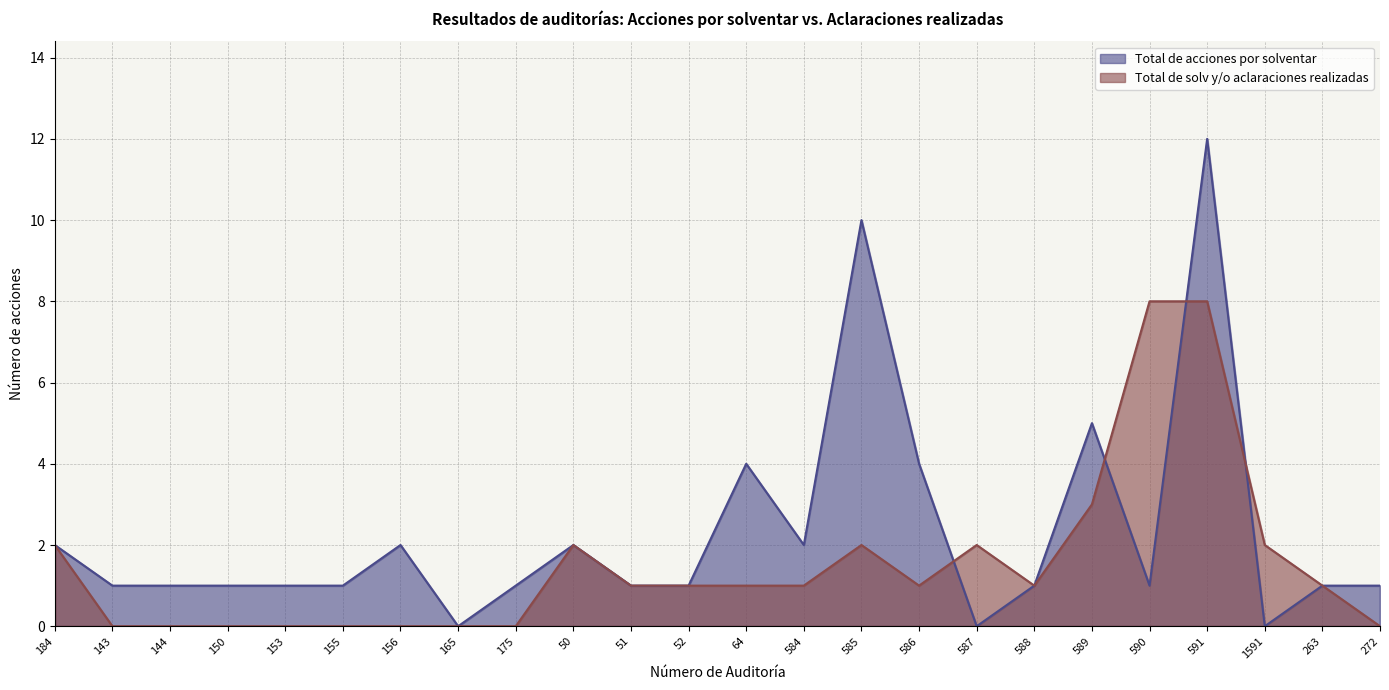

Rank the series by their maximum value, from lowest to highest.

Total de solv y/o aclaraciones realizadas, Total de acciones por solventar